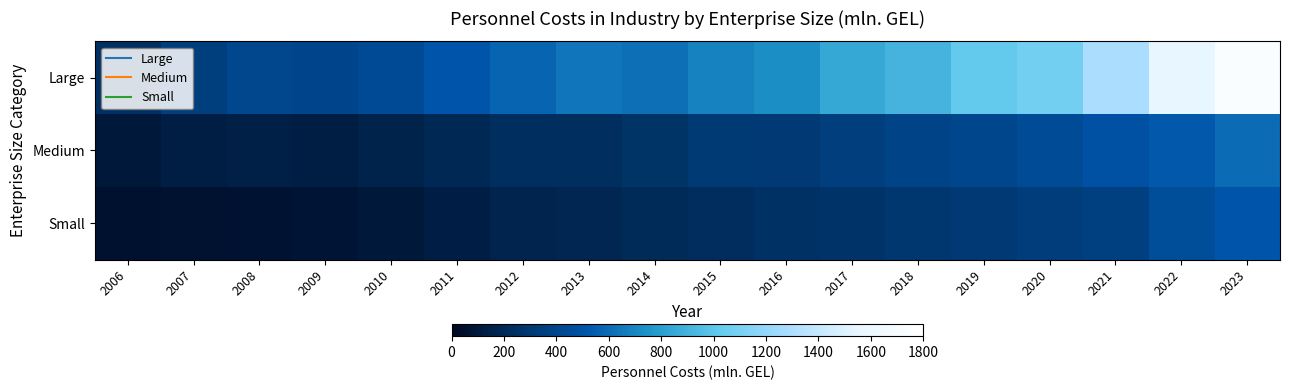

At 2023, list the series in order from largest to smallest.

Large, Medium, Small